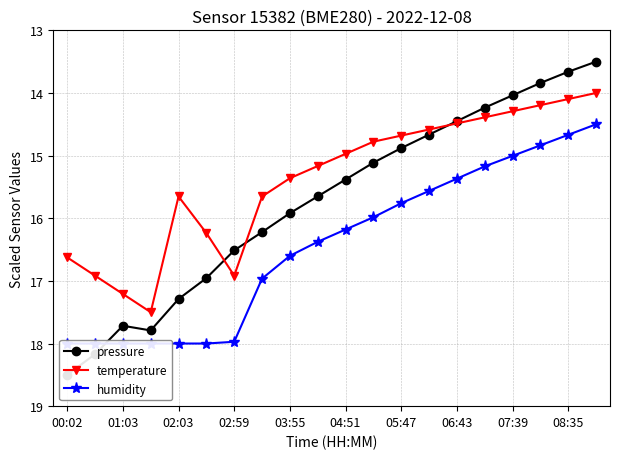

At which category does temperature reach its first local valley?

02:03